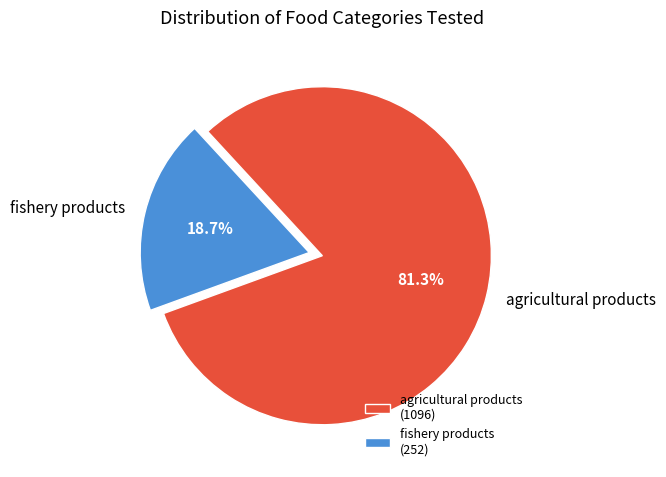

Does agricultural products account for over 50% of the chart?

Yes